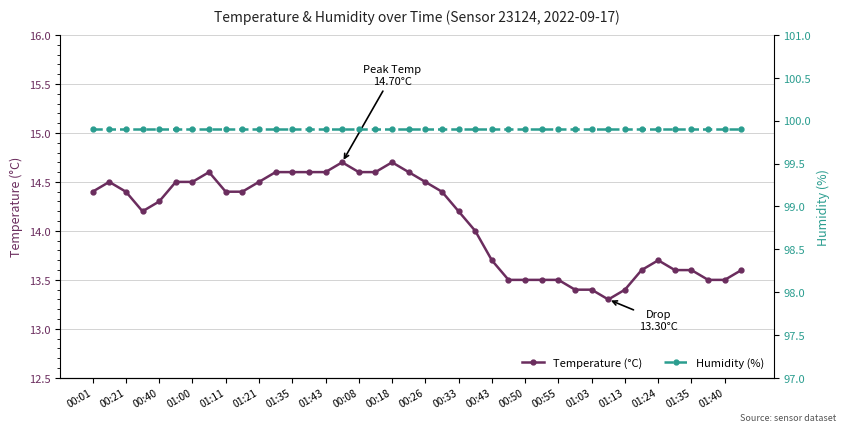

Between 01:24 and 28, which is larger?

01:24